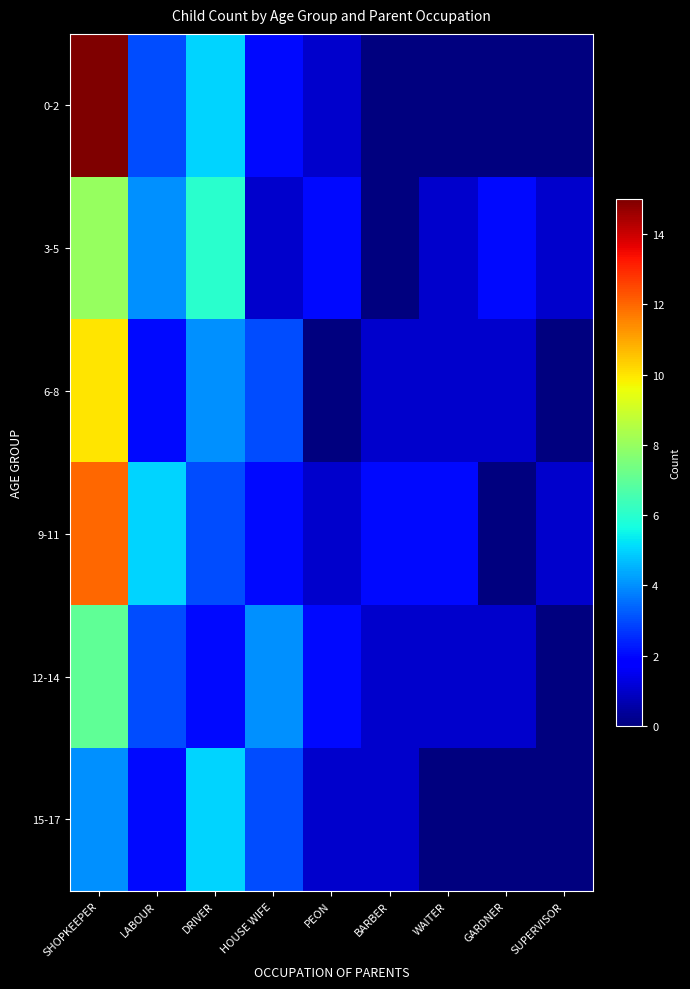

How many series are shown in this chart?

6